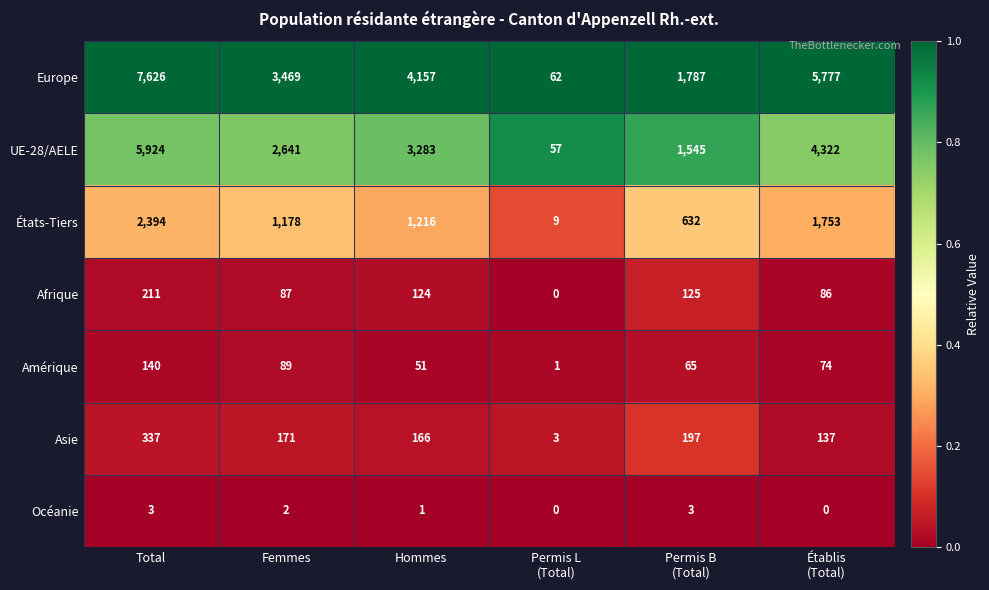

Count the number of data series in this chart.

7